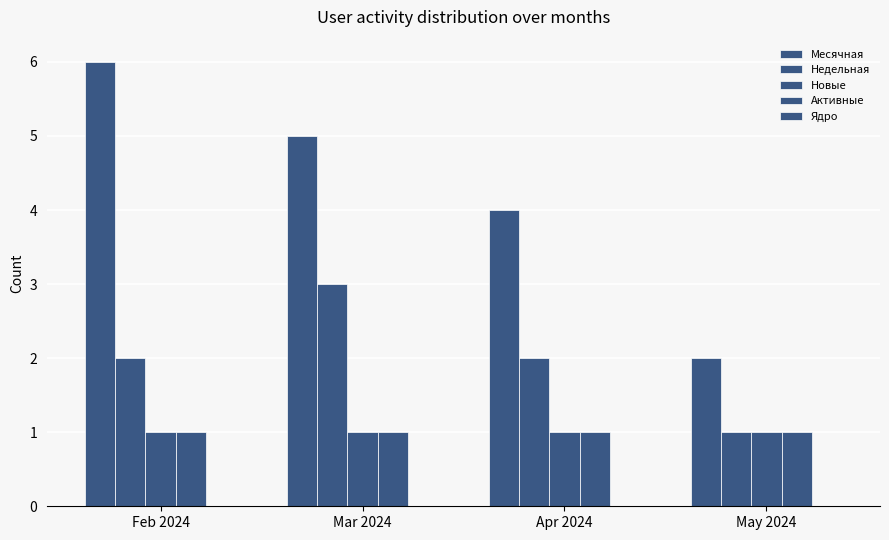

At how many categories does at least one series exceed 1?

4